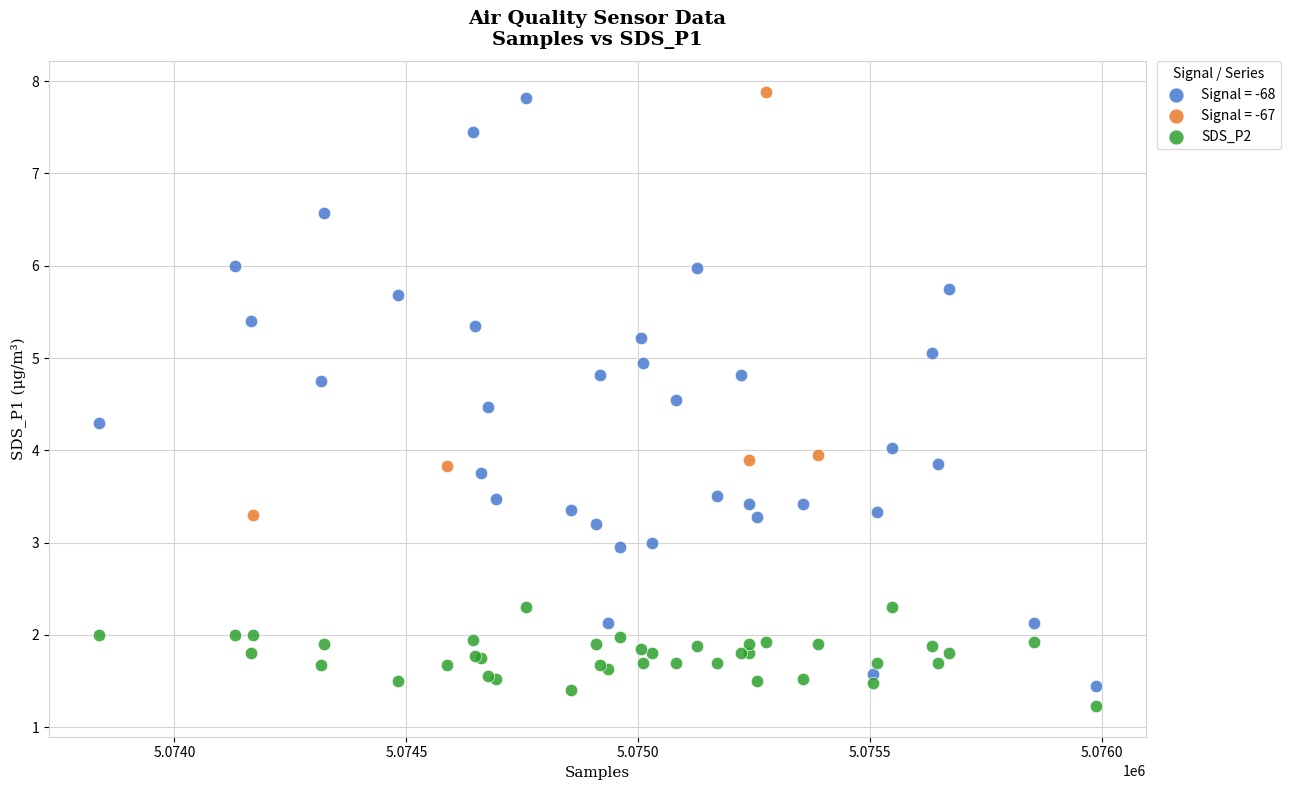

Which series has the widest spread of Y values?

Signal = -68